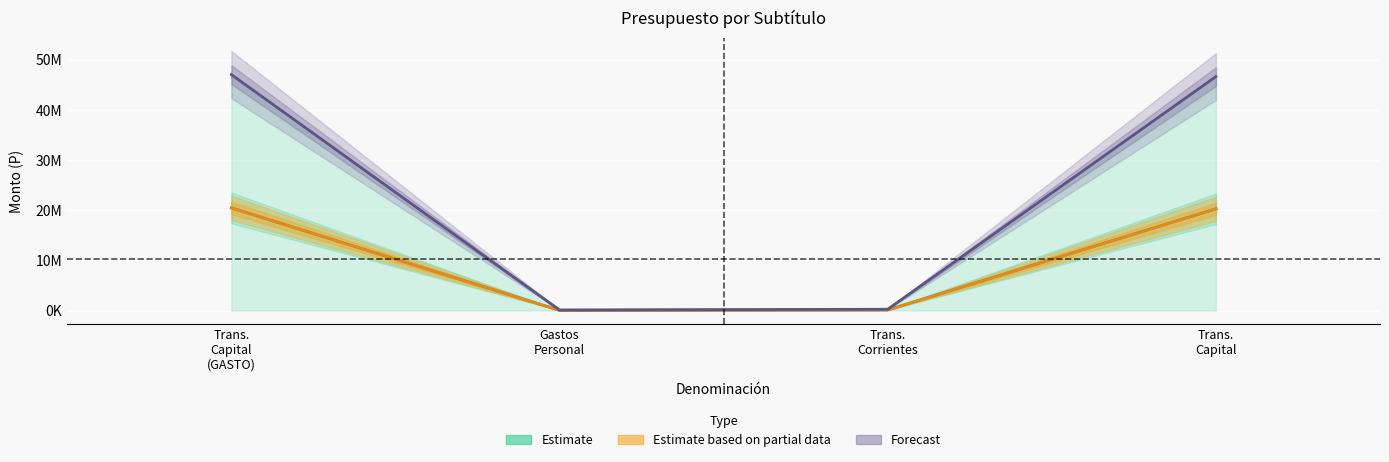

Reading left to right, transcribe all the data shown in this chart.

Estimate: 20460172	43770	133056	20284229
Estimate based on partial data: 20460172	43770	133056	20284229
Forecast: 47026752	121730	266112	46638910